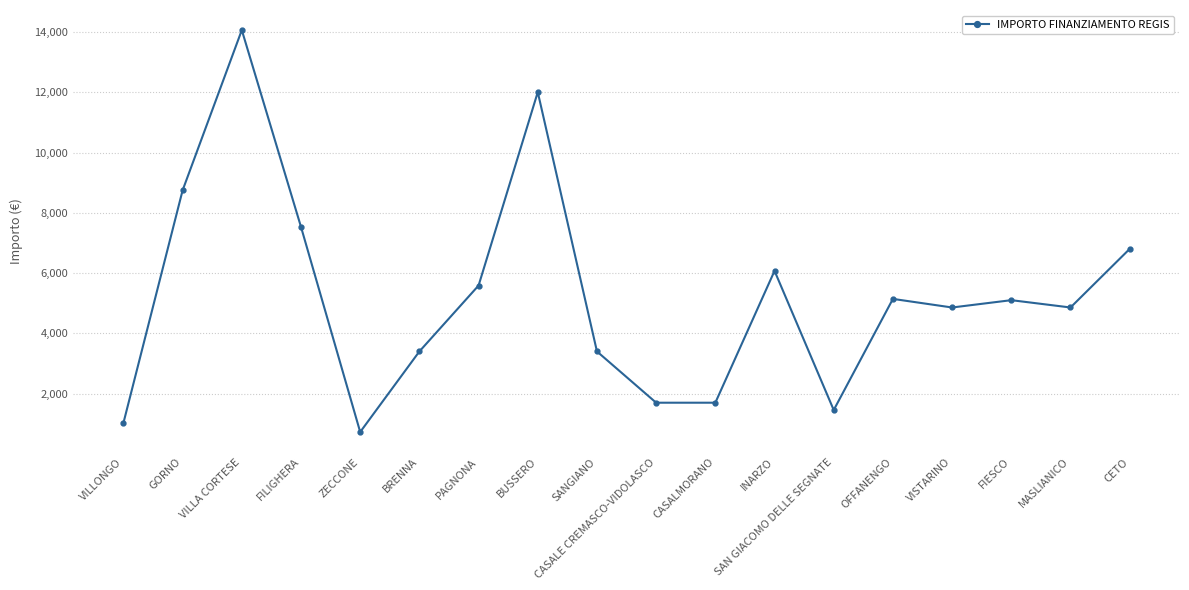

What is the minimum value shown in the chart?

729